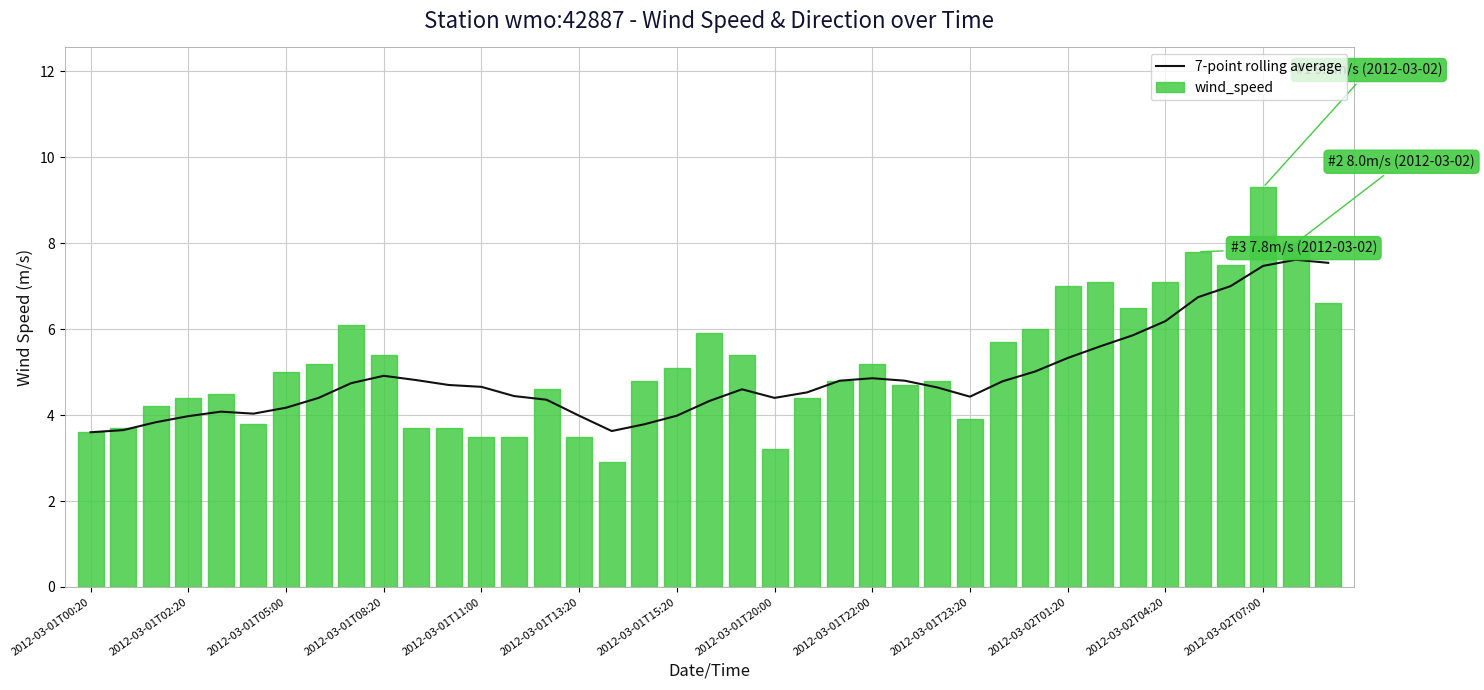

How many data points in 7-point rolling average are above 4?

31